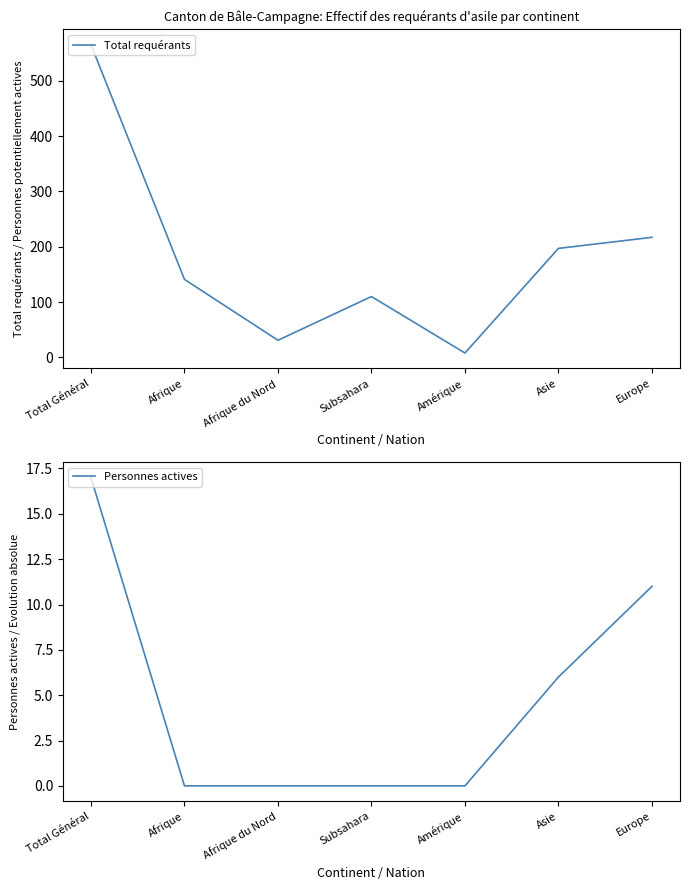

Between Amérique and Asie, which is larger?

Asie